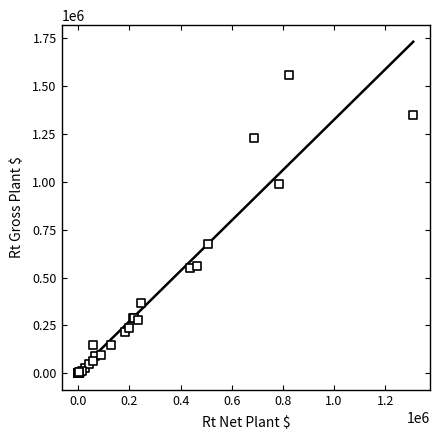

What Y value in the scatter plot is closest to 779710?

676692.6